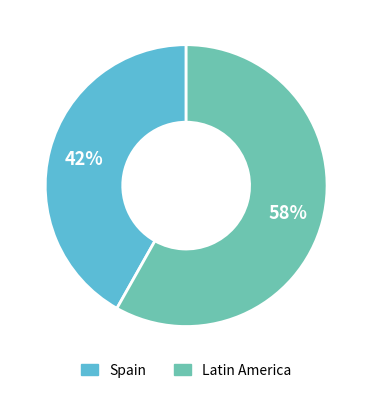

How many segments does this pie chart have?

2